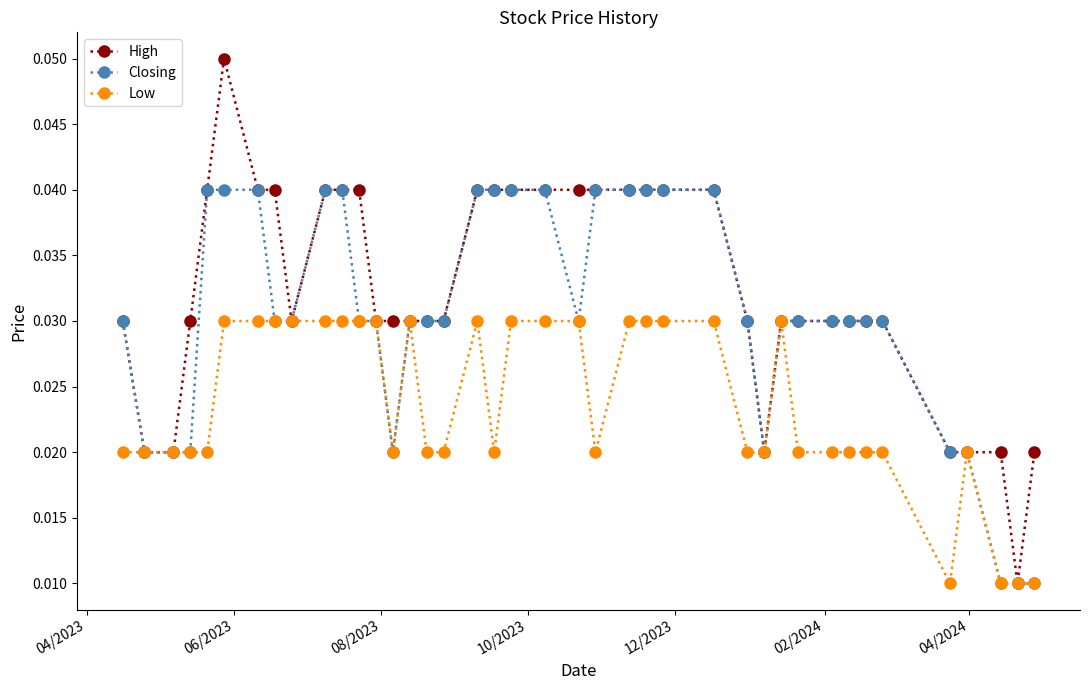

Rank the series by their average value, from lowest to highest.

Low, Closing, High